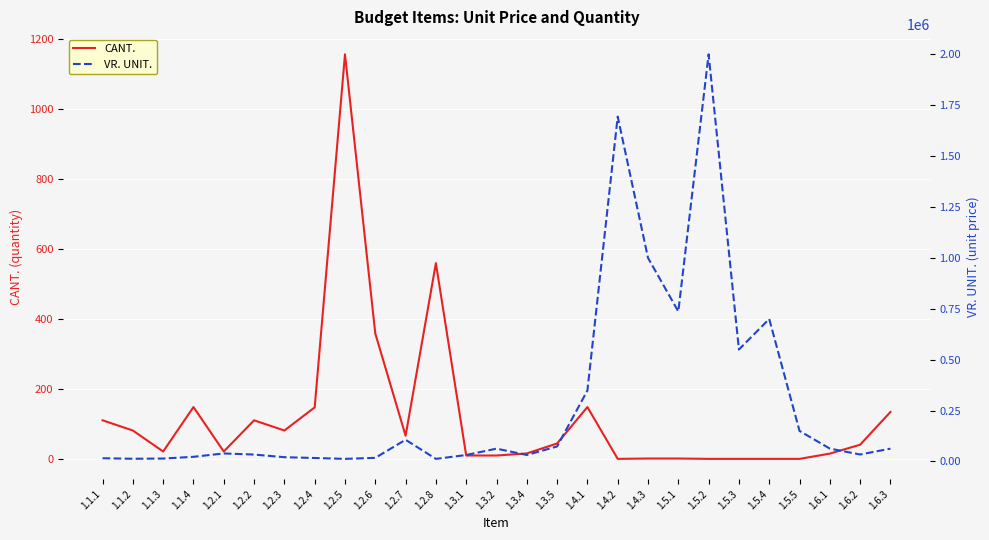

What is the approximate value of VR. UNIT. at 1.3.4?

31899.0